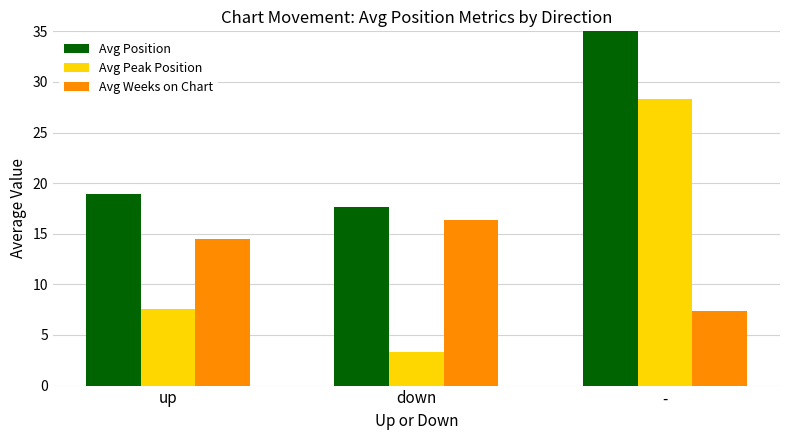

Does the chart contain stacked bars?

No